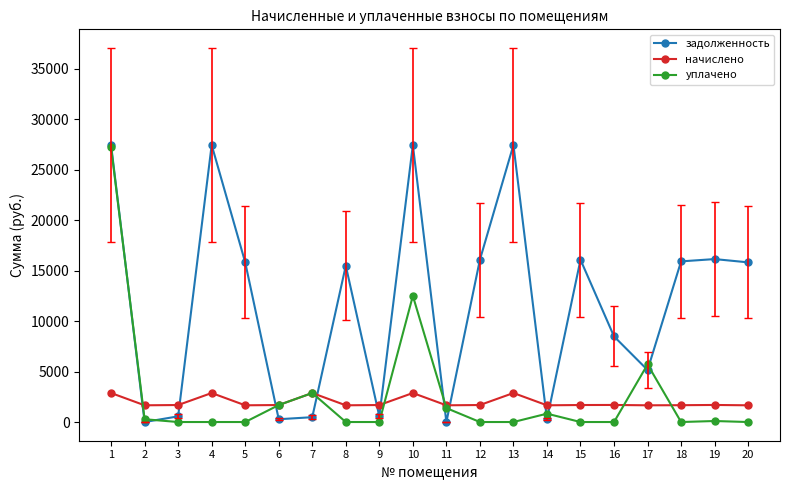

At which category is the sum across all series the highest?

1